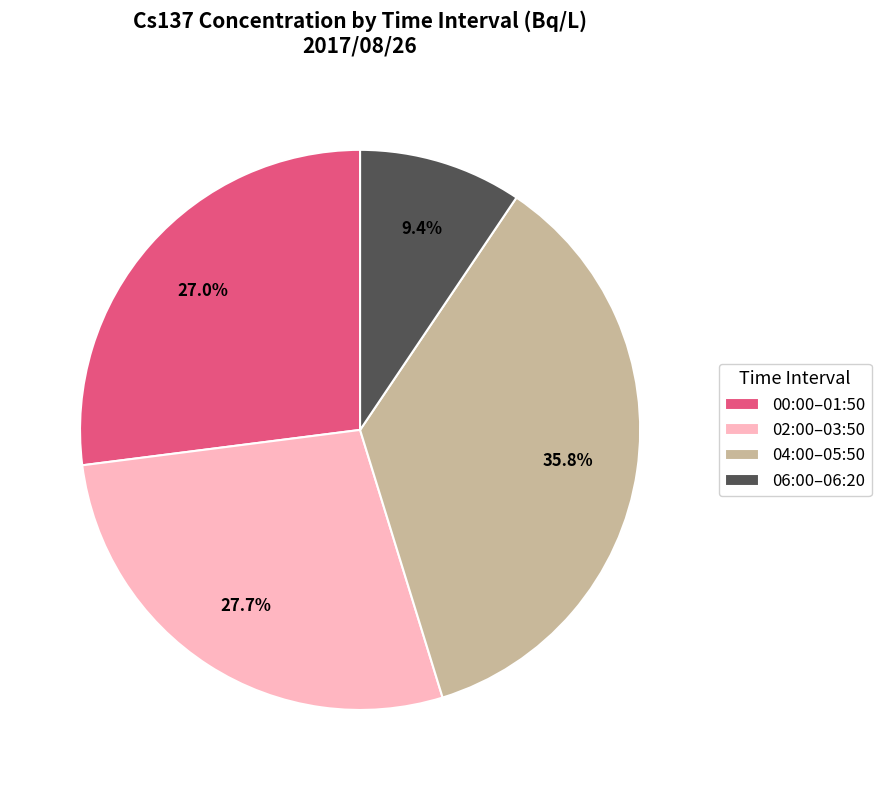

Between 02:00–03:50 and 00:00–01:50, which is larger?

02:00–03:50